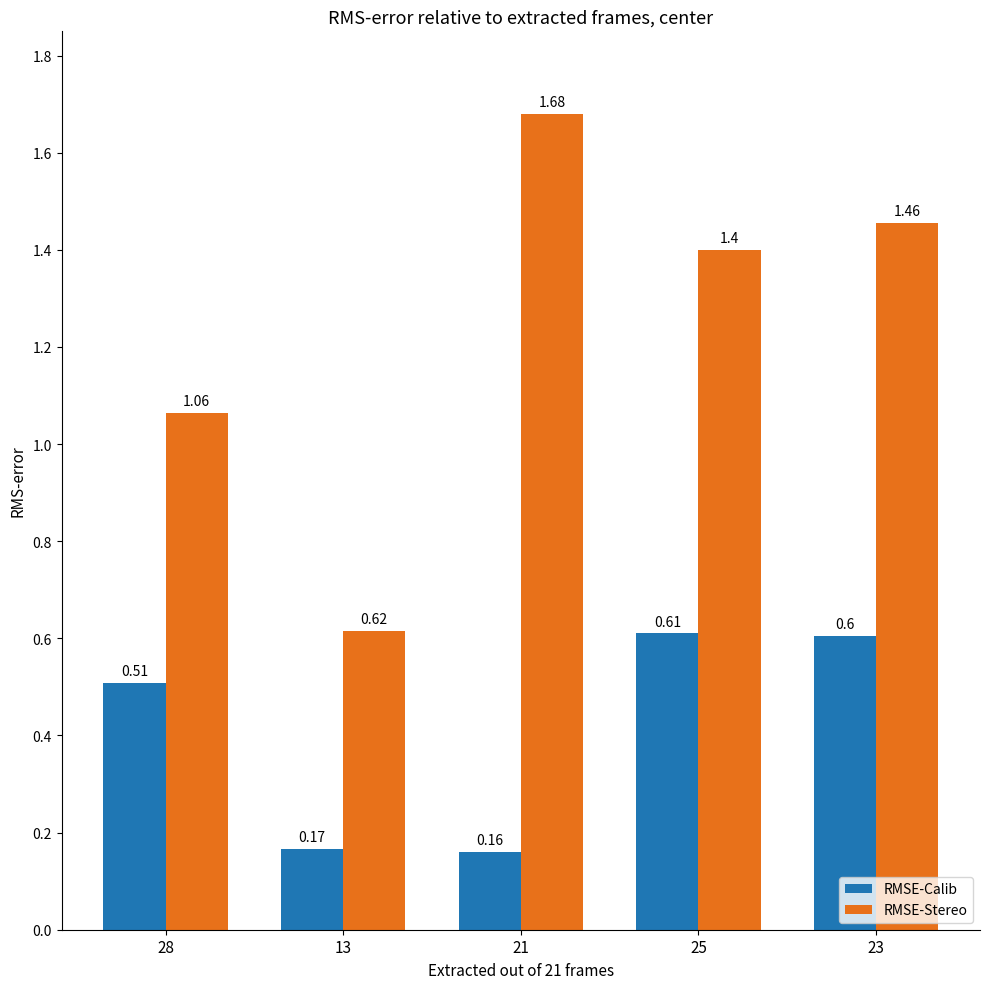

The RMSE-Calib series shows 0.6 at 25. True or false?

True